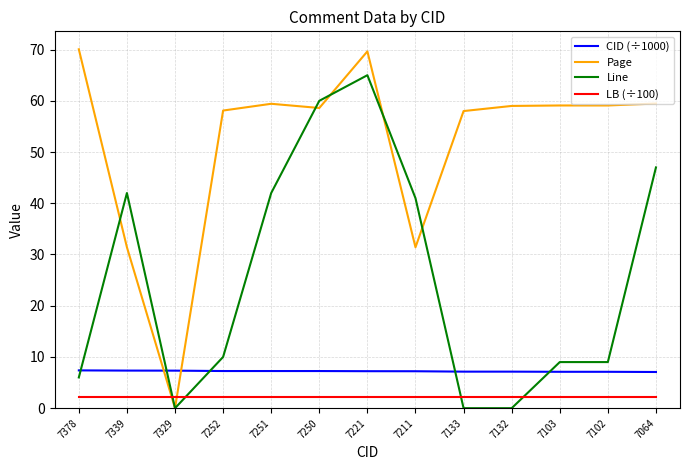

Rank the series by their maximum value, from lowest to highest.

LB (÷100), CID (÷1000), Line, Page